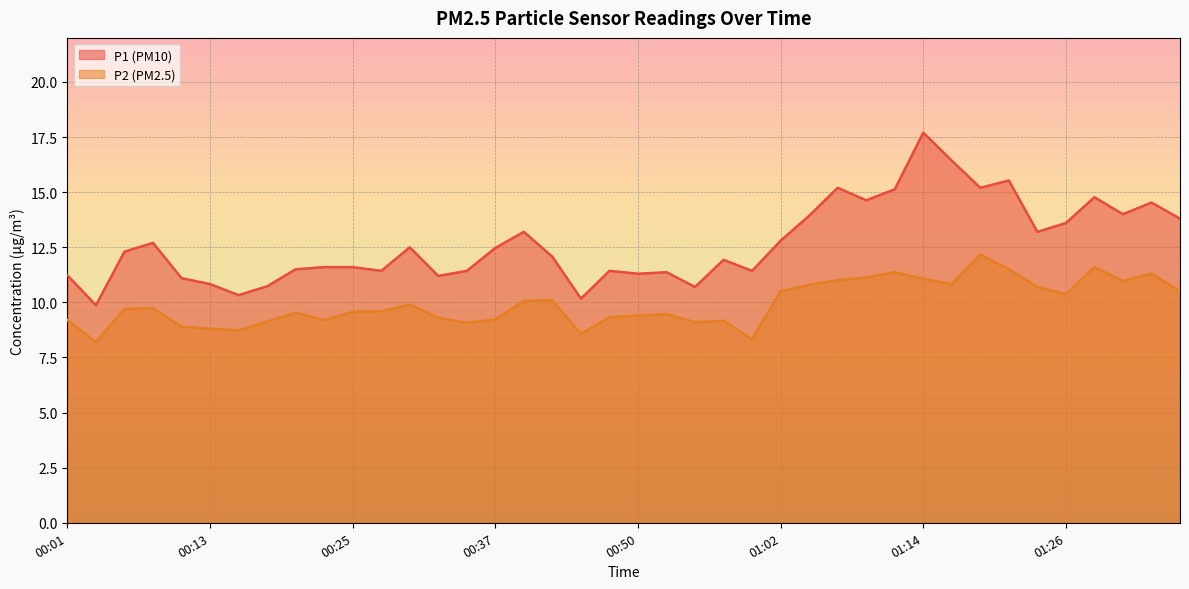

Between 01:31 and 00:32, which is larger?

01:31